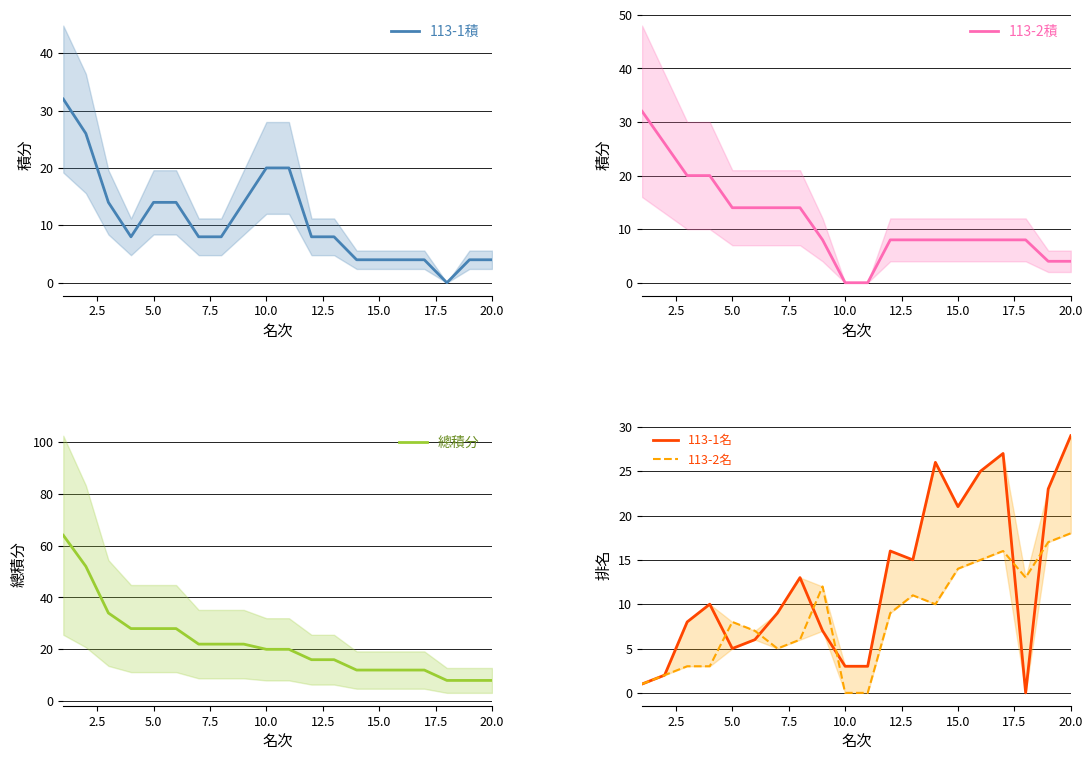

How many values in 113-2積 are above zero?

18